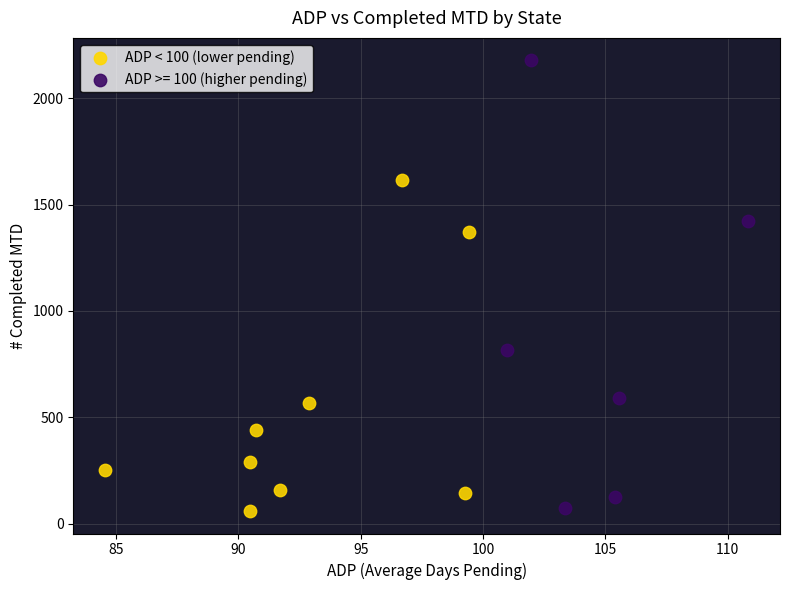

Which series has the largest Y range (max minus min)?

ADP >= 100 (higher pending)